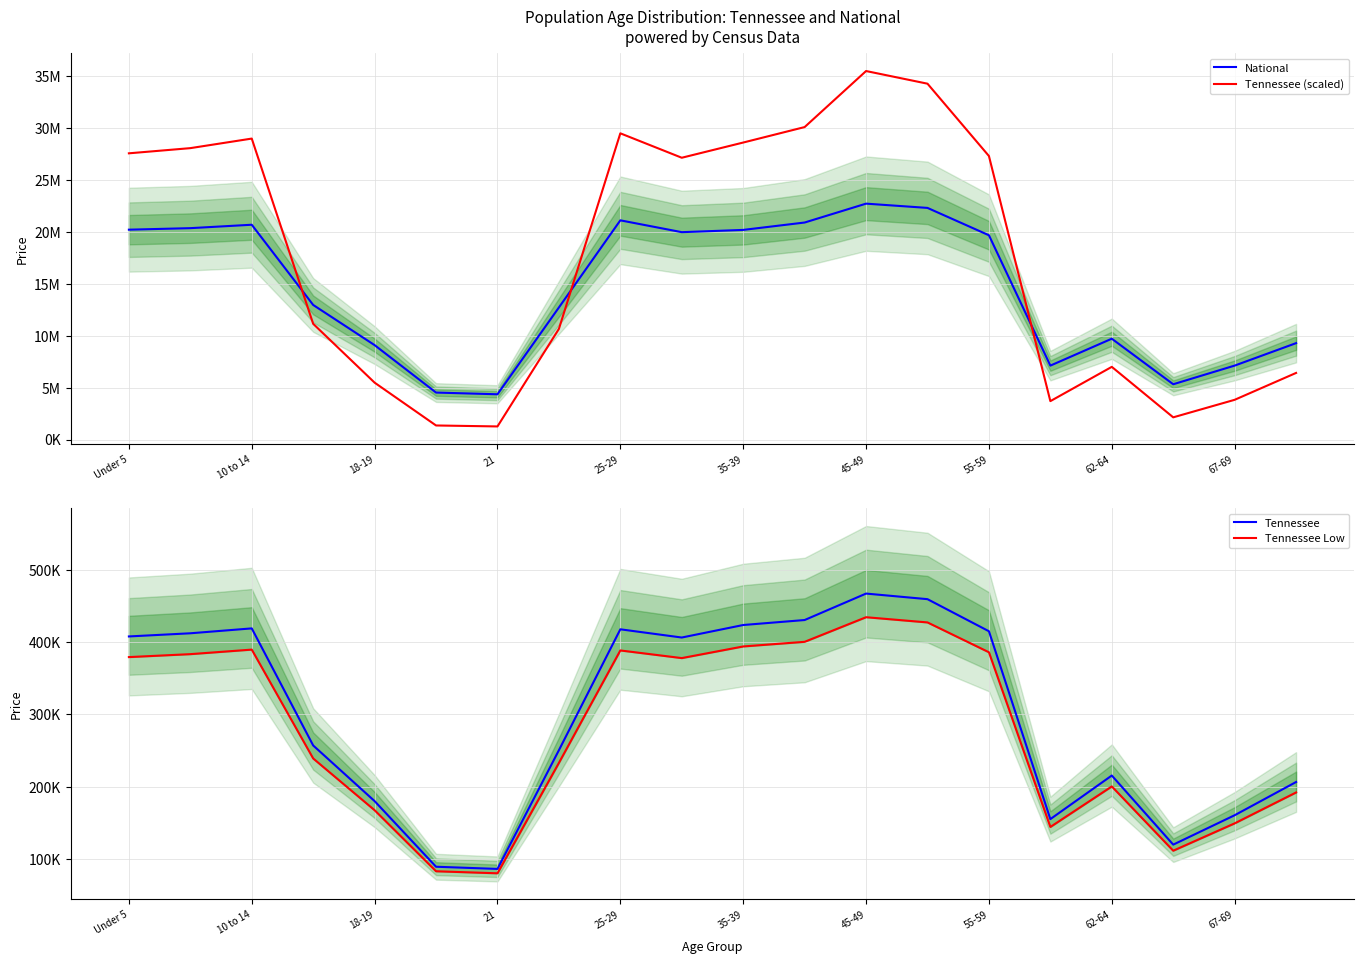

What is the lowest value of the National series?

4354294.0